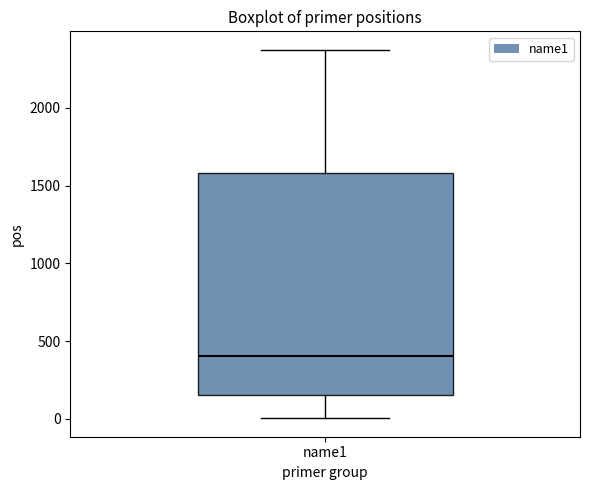

Where does the median line of the box for name1 sit on the y-axis? The values are not printed on the chart, so give them approximately, as read against the axis.

400